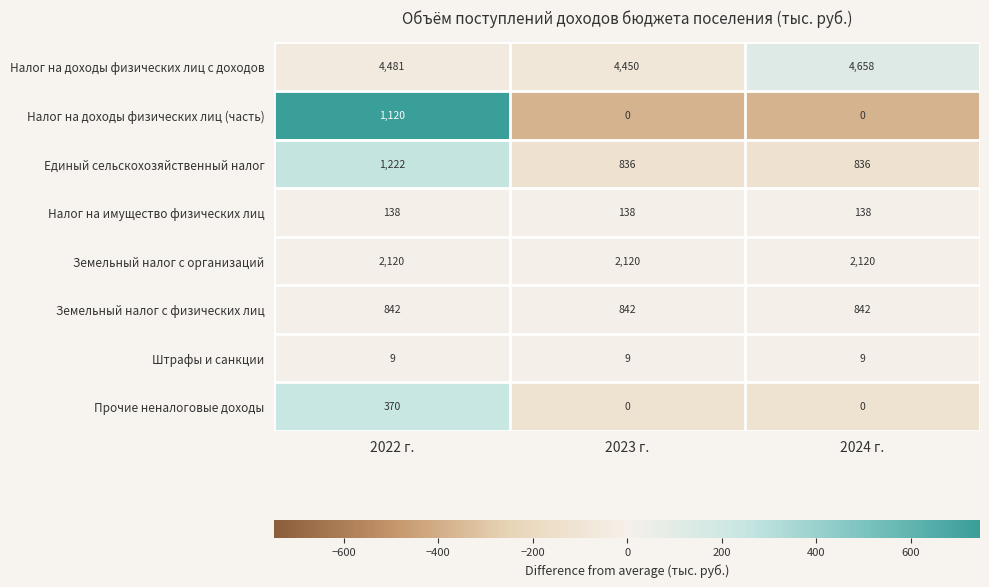

Rank the series by their maximum value, from lowest to highest.

Штрафы и санкции, Налог на имущество физических лиц, Прочие неналоговые доходы, Земельный налог с физических лиц, Налог на доходы физических лиц (часть), Единый сельскохозяйственный налог, Земельный налог с организаций, Налог на доходы физических лиц с доходов